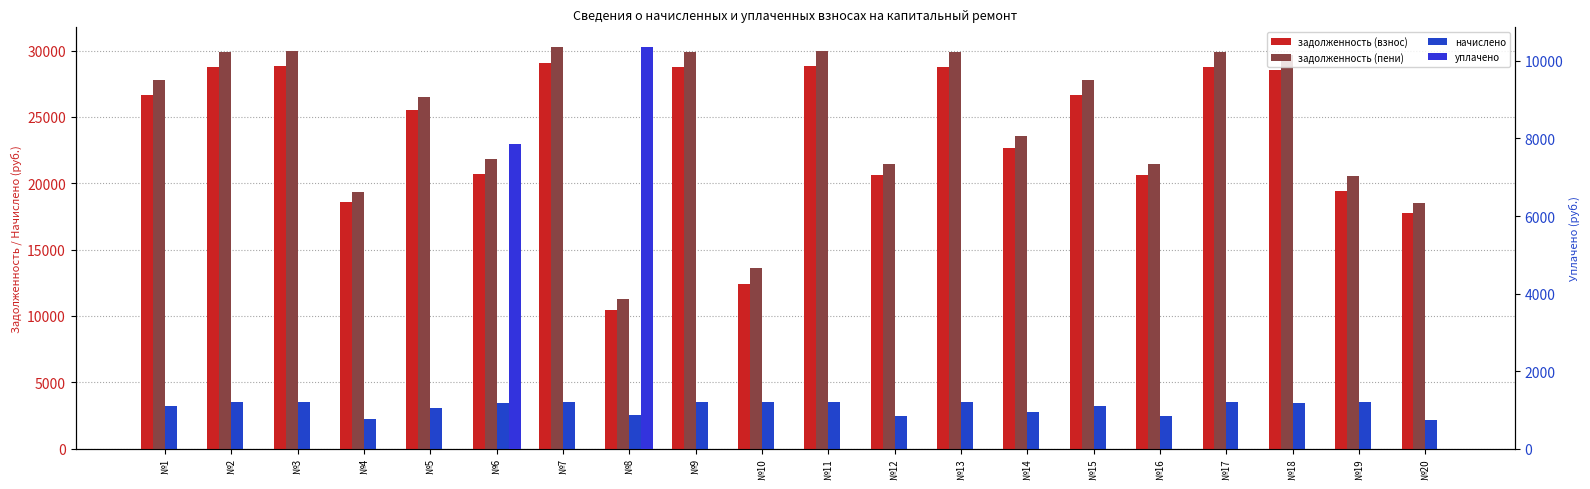

How many categories are shown in the chart?

20